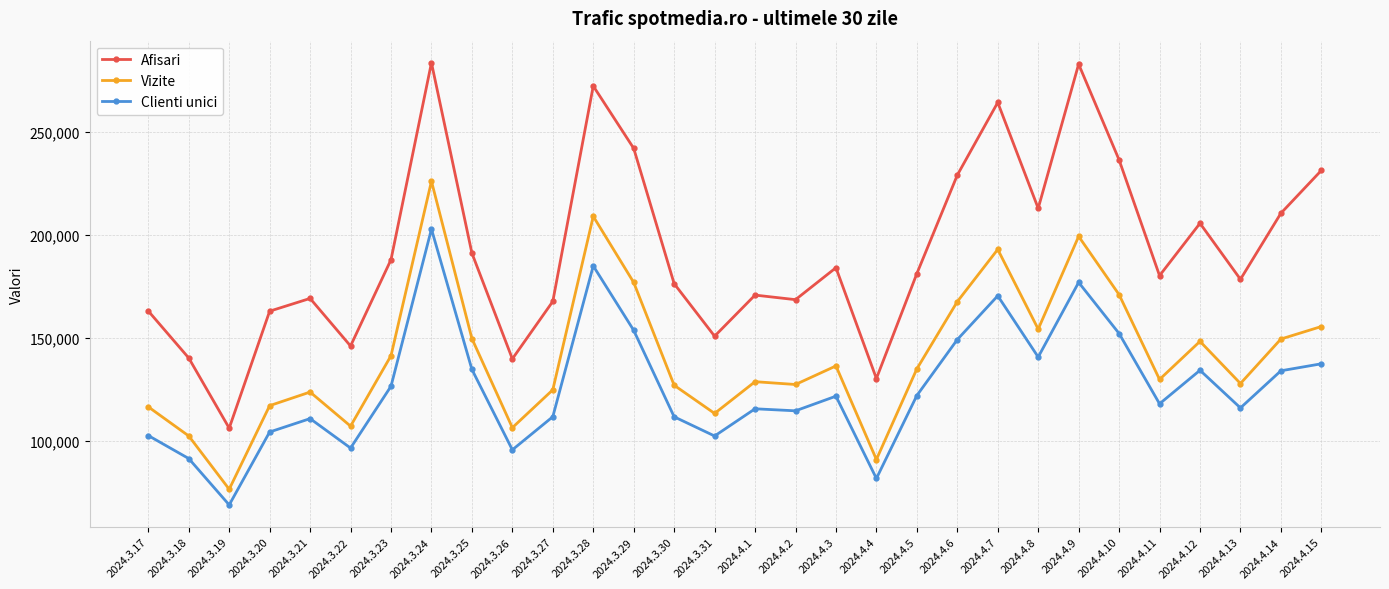

At 2024.3.25, list the series in order from smallest to largest.

Clienti unici, Vizite, Afisari